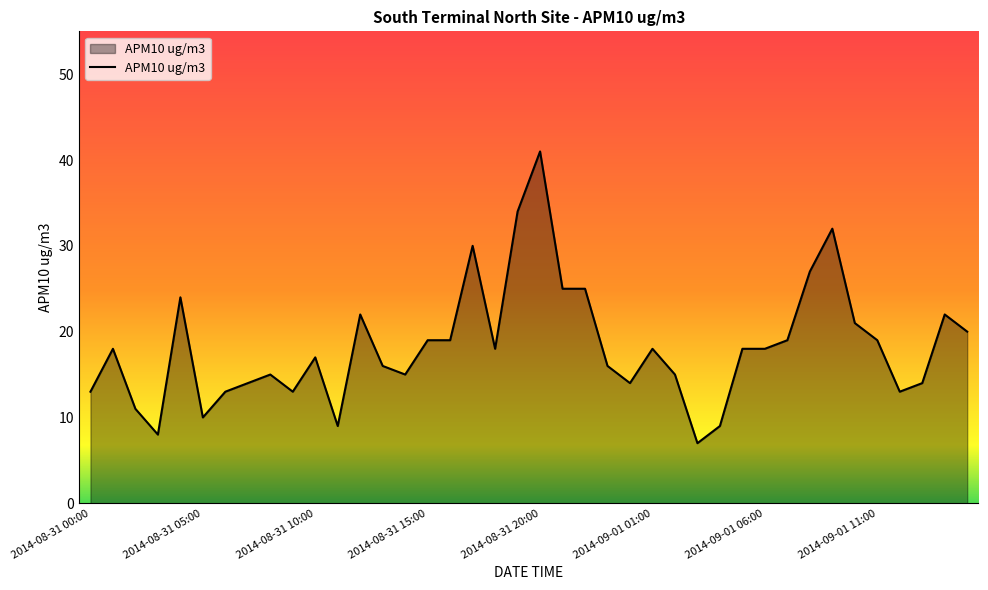

Reading left to right, what are all the values shown in this chart?

13	18	11	8	24	10	13	14	15	13	17	9	22	16	15	19	19	30	18	34	41	25	25	16	14	18	15	7	9	18	18	19	27	32	21	19	13	14	22	20